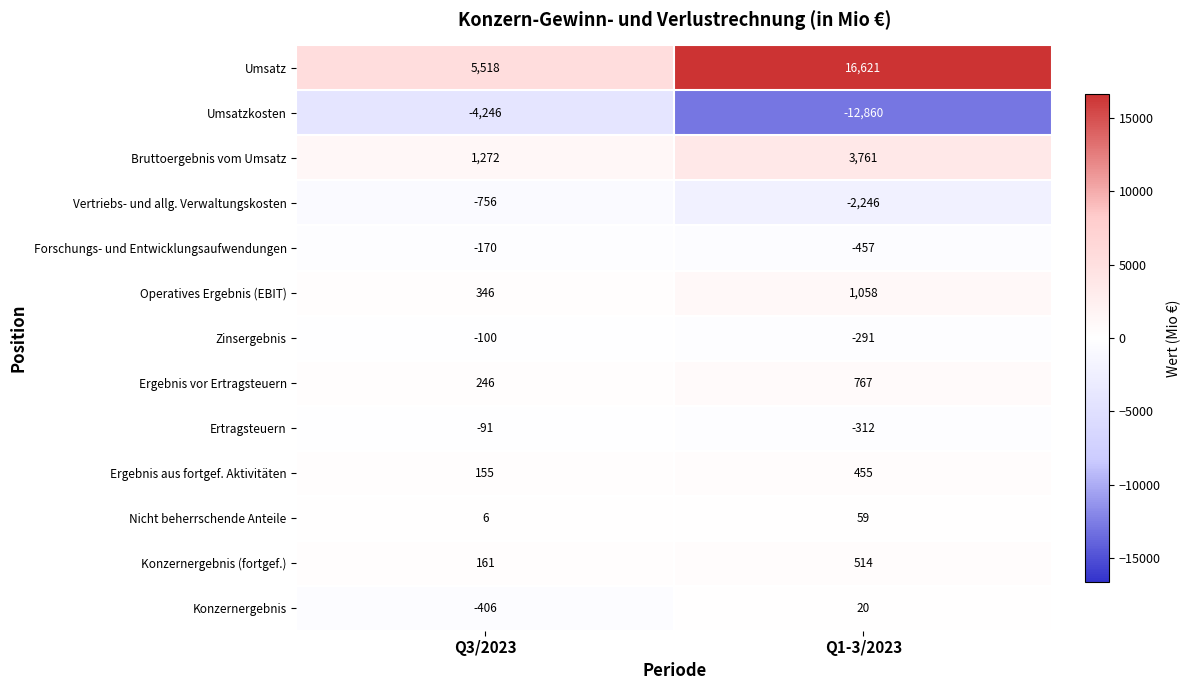

Reading right to left, extract all data points from this chart.

Umsatz: Q1-3/2023=16621	Q3/2023=5518
Umsatzkosten: Q1-3/2023=-12860	Q3/2023=-4246
Bruttoergebnis vom Umsatz: Q1-3/2023=3761	Q3/2023=1272
Vertriebs- und allg. Verwaltungskosten: Q1-3/2023=-2246	Q3/2023=-756
Forschungs- und Entwicklungsaufwendungen: Q1-3/2023=-457	Q3/2023=-170
Operatives Ergebnis (EBIT): Q1-3/2023=1058	Q3/2023=346
Zinsergebnis: Q1-3/2023=-291	Q3/2023=-100
Ergebnis vor Ertragsteuern: Q1-3/2023=767	Q3/2023=246
Ertragsteuern: Q1-3/2023=-312	Q3/2023=-91
Ergebnis aus fortgef. Aktivitäten: Q1-3/2023=455	Q3/2023=155
Nicht beherrschende Anteile: Q1-3/2023=59	Q3/2023=6
Konzernergebnis (fortgef.): Q1-3/2023=514	Q3/2023=161
Konzernergebnis: Q1-3/2023=20	Q3/2023=-406